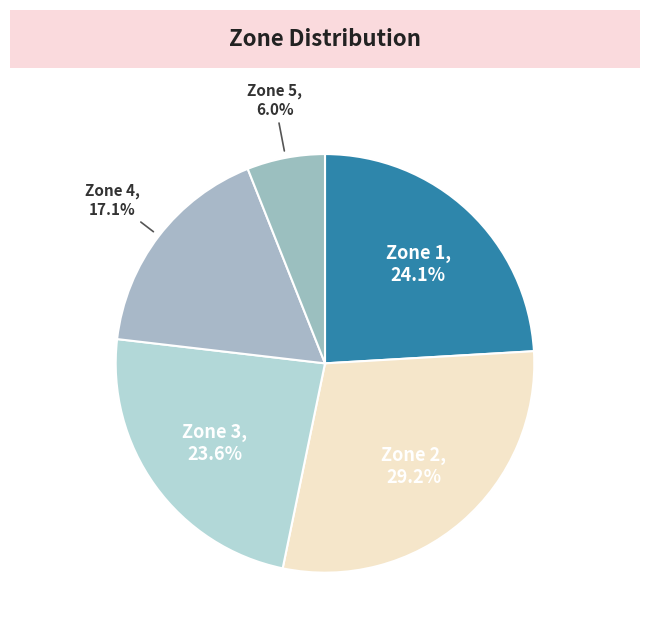

How many slices are in this pie chart?

5